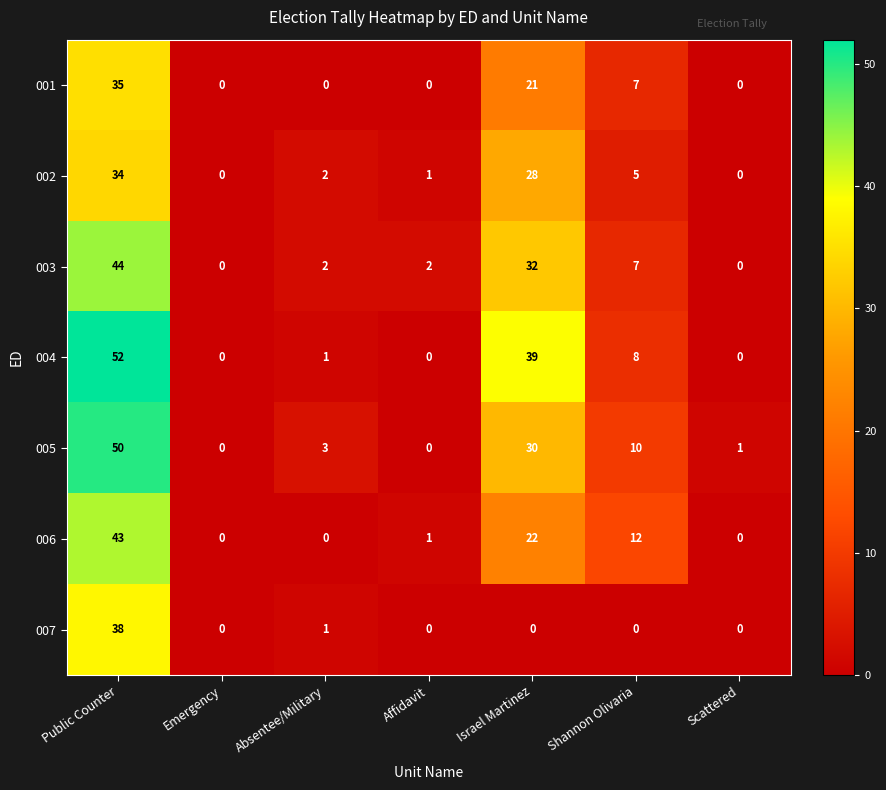

True or false: 005 has a value of 19 at Affidavit.

False